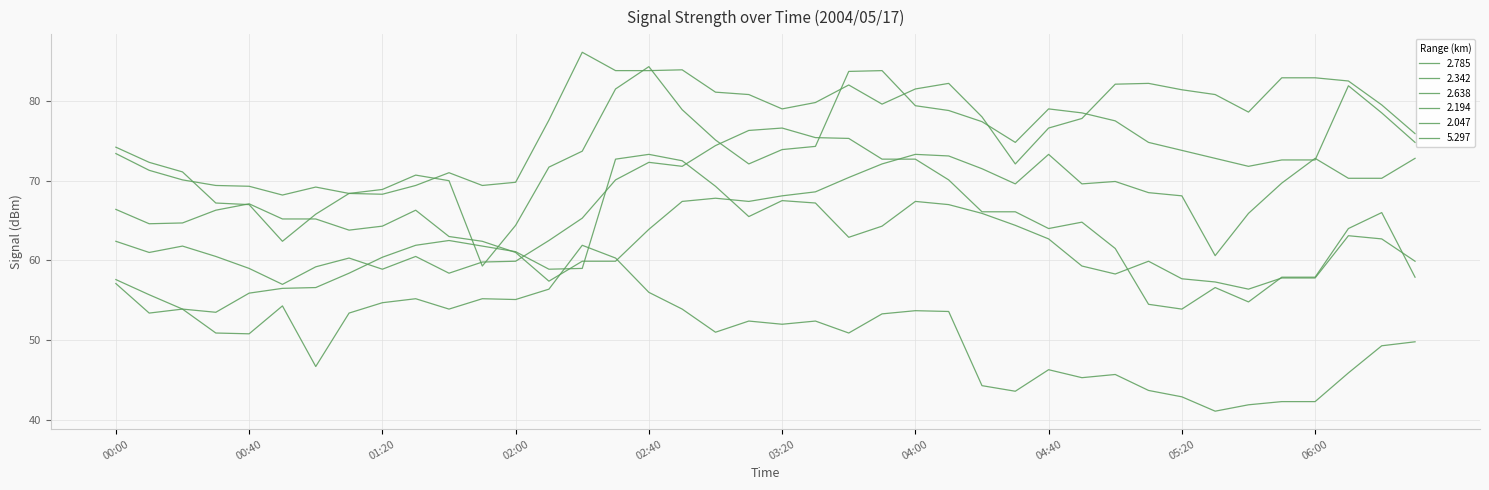

At which label is 2.047 closest to 51?

03:00